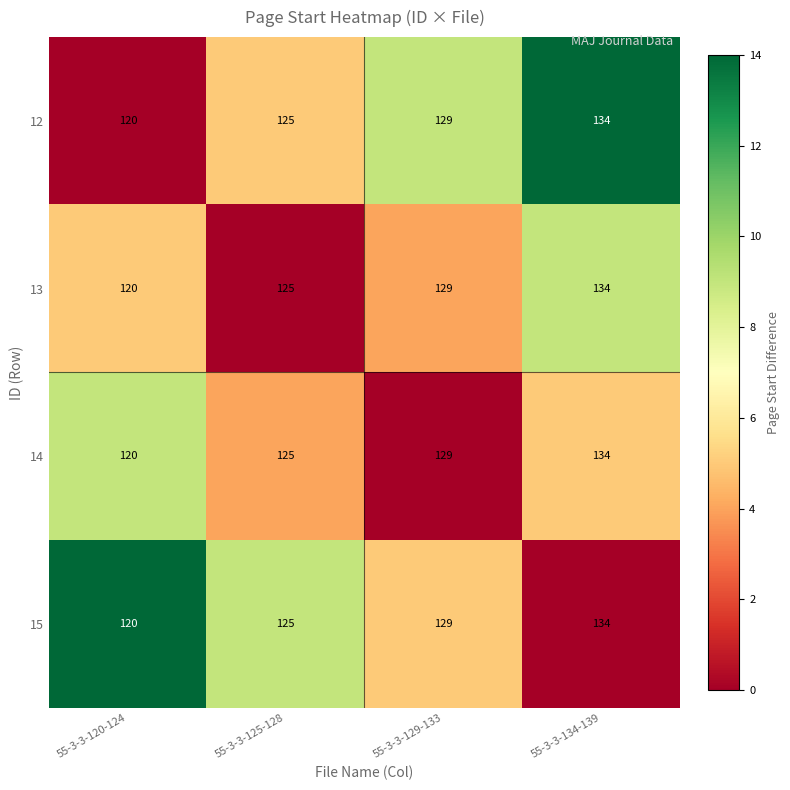

What is the difference between the 13 values at 55-3-3-134-139 and 55-3-3-120-124?

14